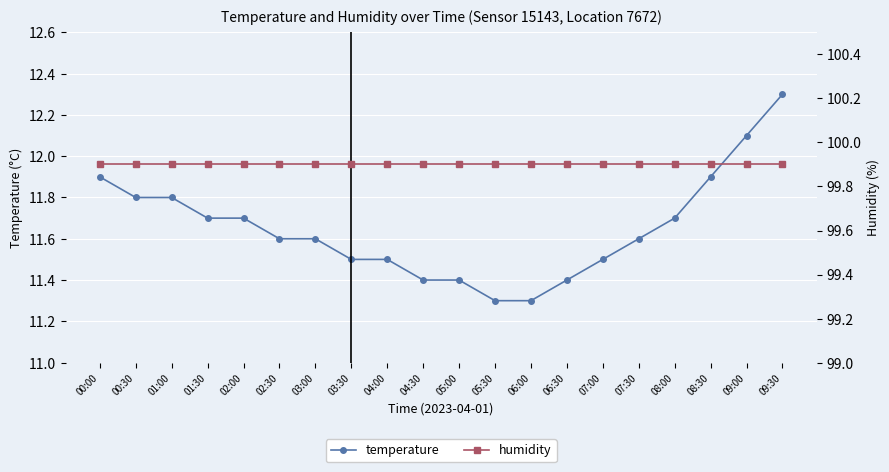

How many lines are shown in the chart?

2